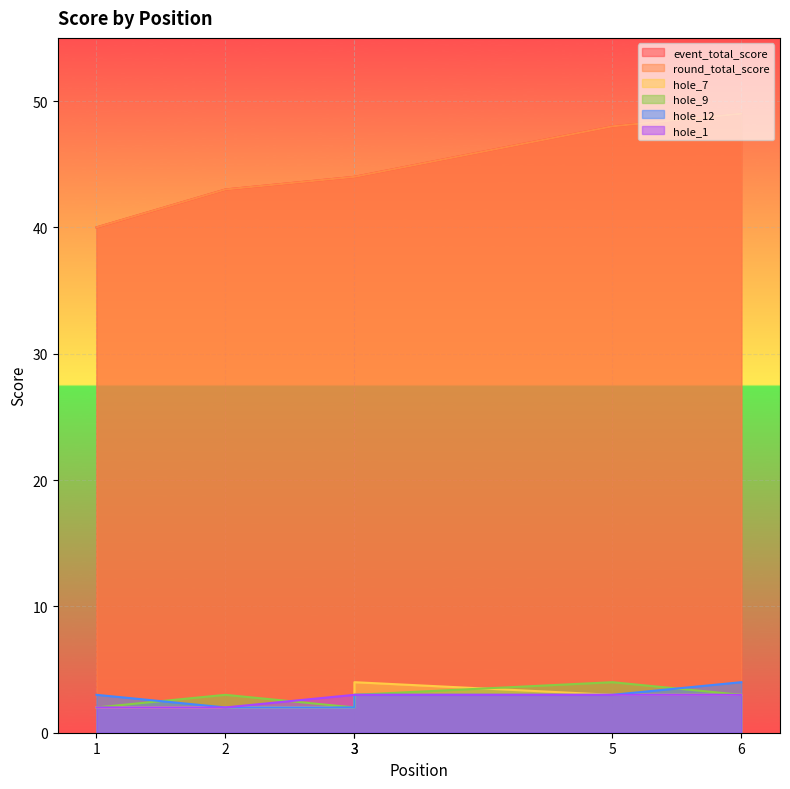

True or false: hole_9 has a value of 4 at 5.

True